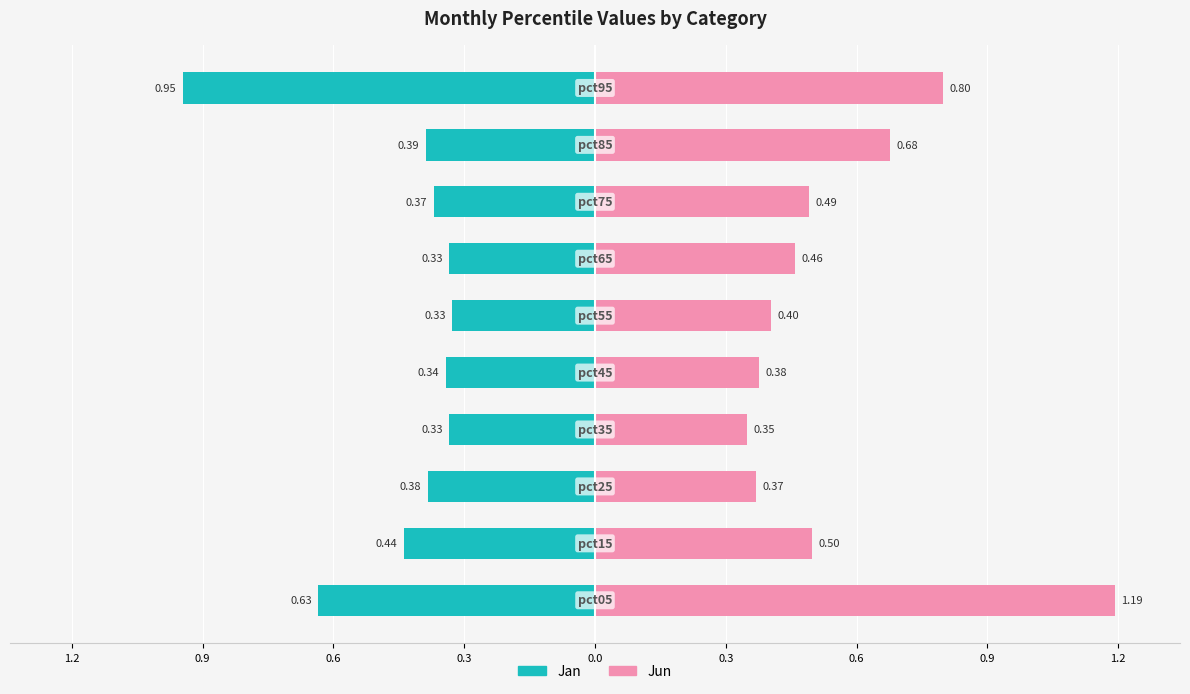

Which series changed the most between 0.3 and 9?

Jan